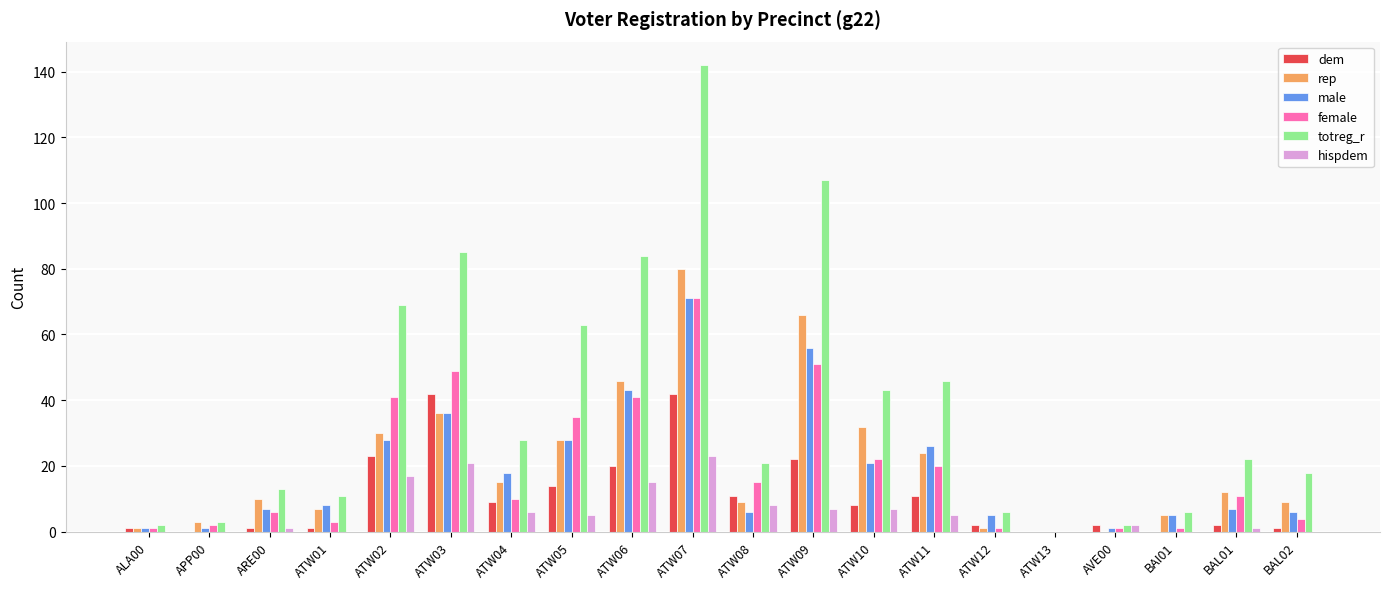

Where does the totreg_r series first go above 22?

ATW02